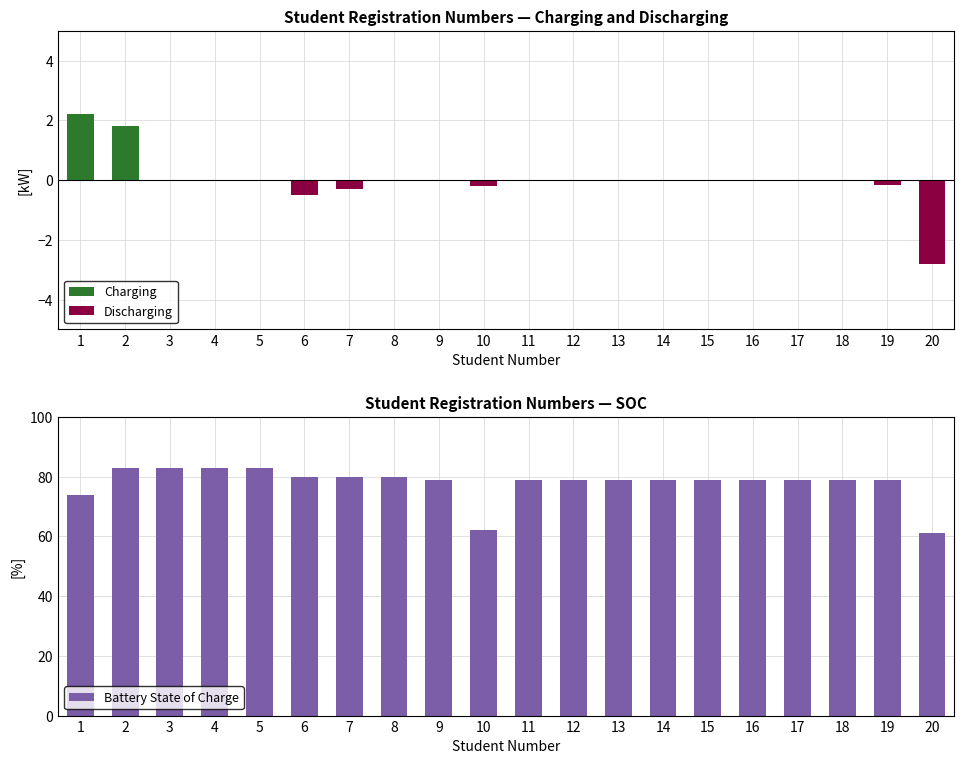

Are the bars grouped side by side (vs. stacked)?

Yes